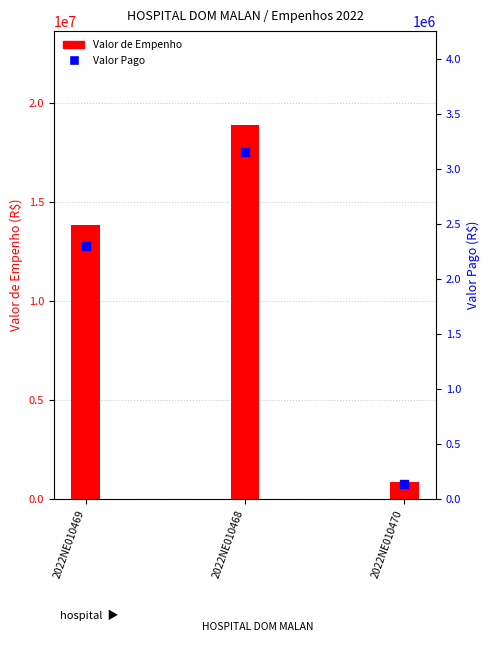

Which series reaches the maximum Y coordinate?

Valor de Empenho